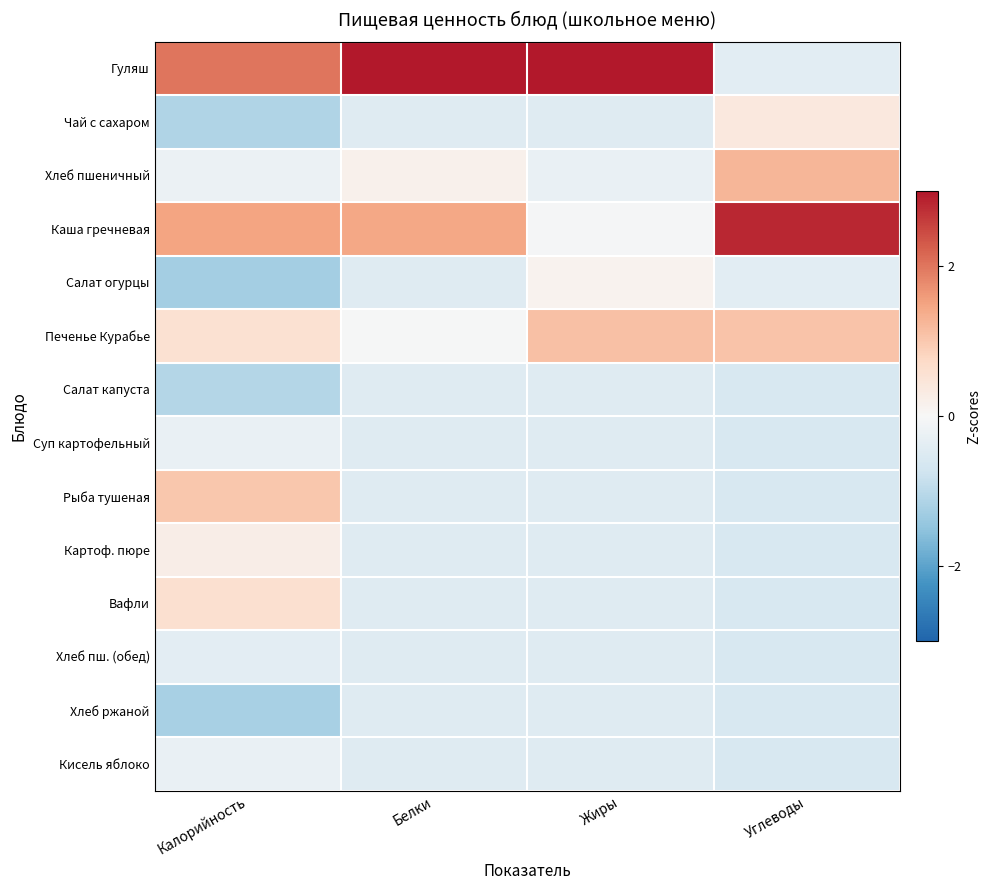

What is the minimum value shown in the chart?

-1.3